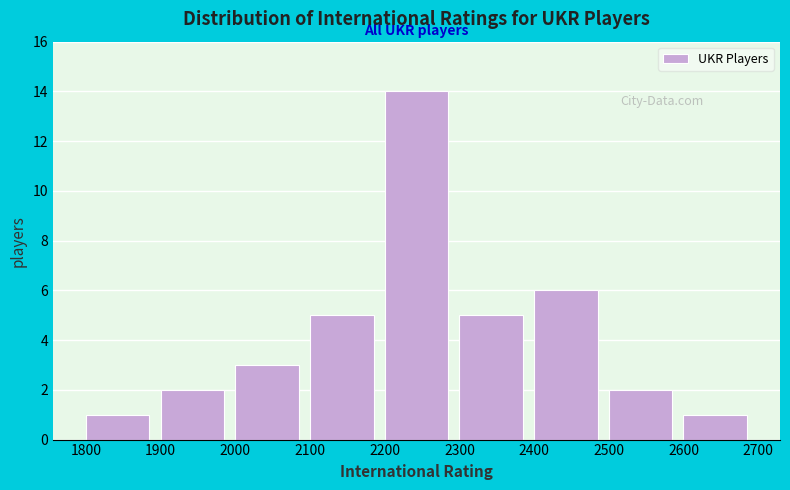

Reading left to right, list every bar in this chart as the range it spans on the x-axis followed by its height. The values are not printed on the chart, so give them approximately, as read against the axis.

1800 to 1900: 1
1900 to 2000: 2
2000 to 2100: 3
2100 to 2200: 5
2200 to 2300: 14
2300 to 2400: 5
2400 to 2500: 6
2500 to 2600: 2
2600 to 2700: 1